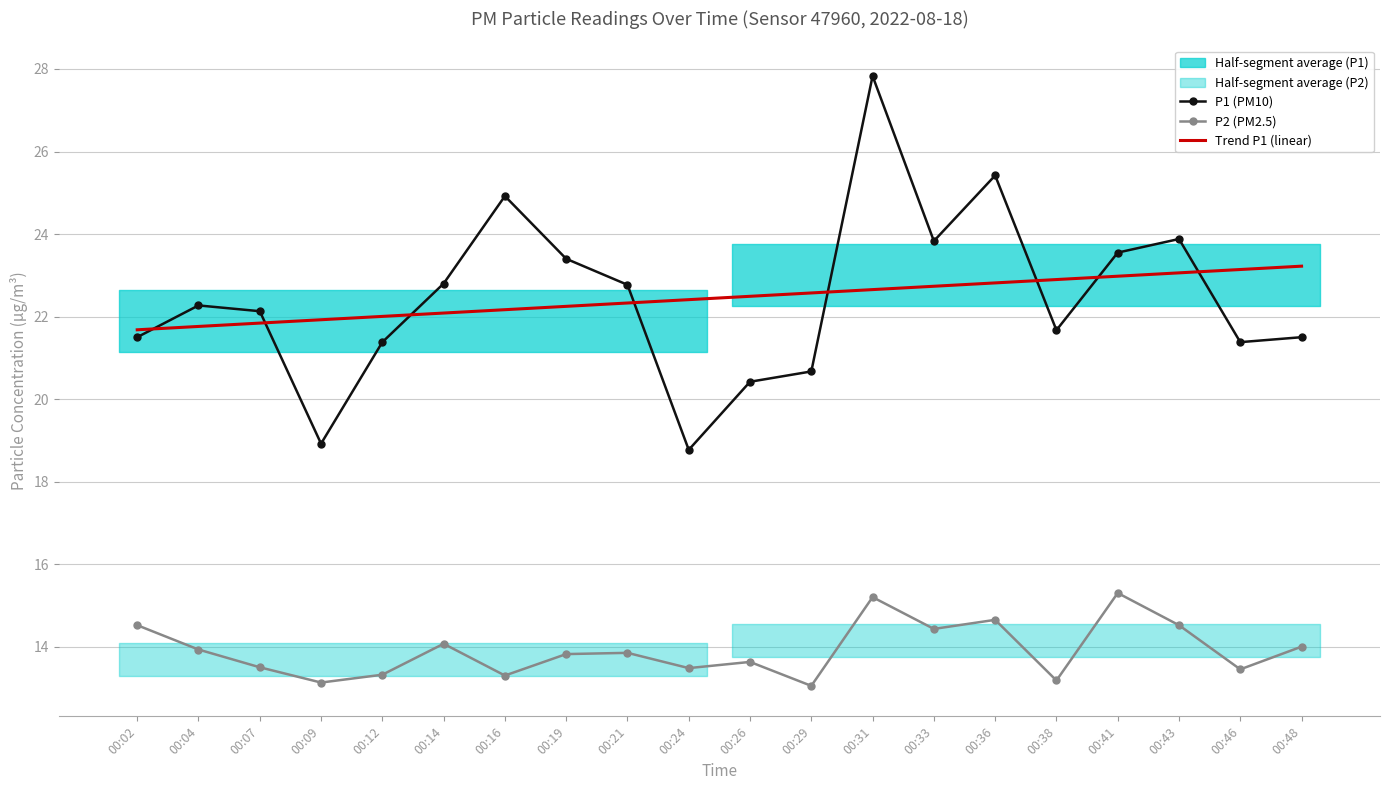

Which category has the lowest value across all series?

00:29